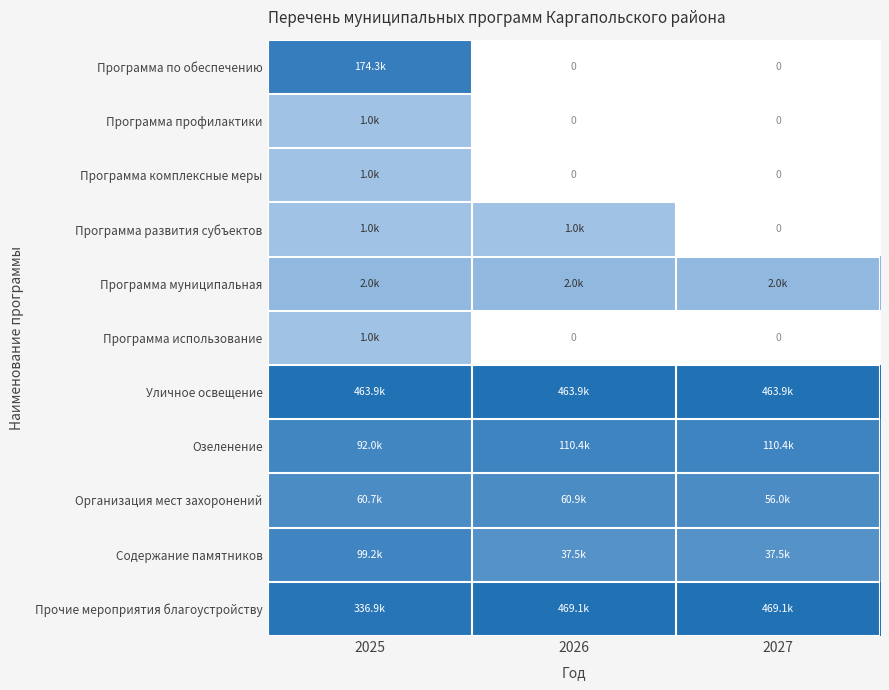

At which category is the sum across all series the highest?

2025